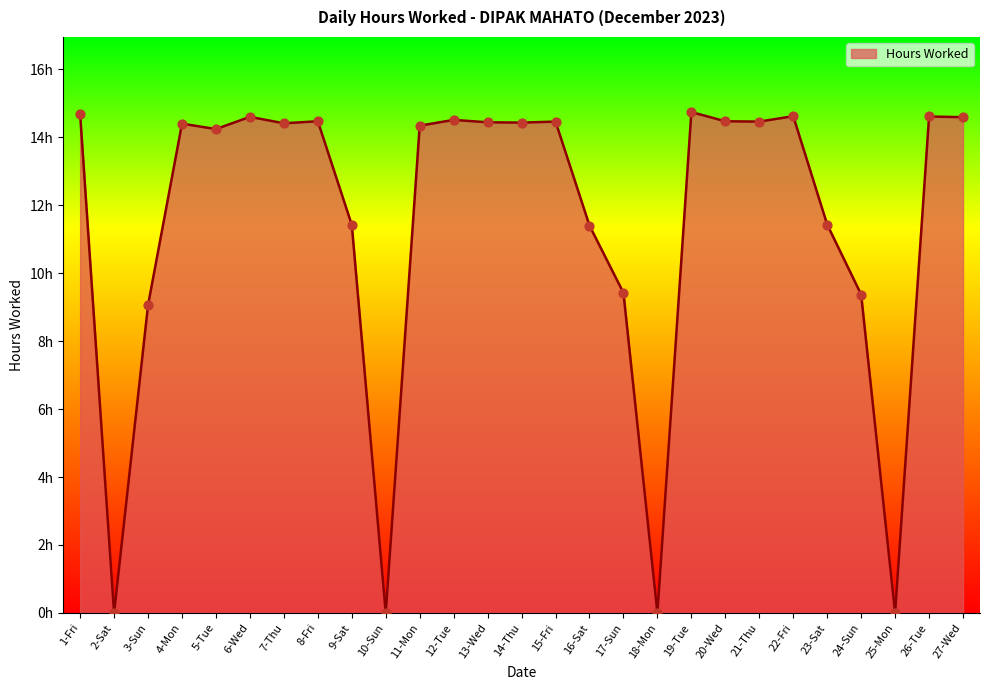

Between 21-Thu and 19-Tue, which is larger?

19-Tue